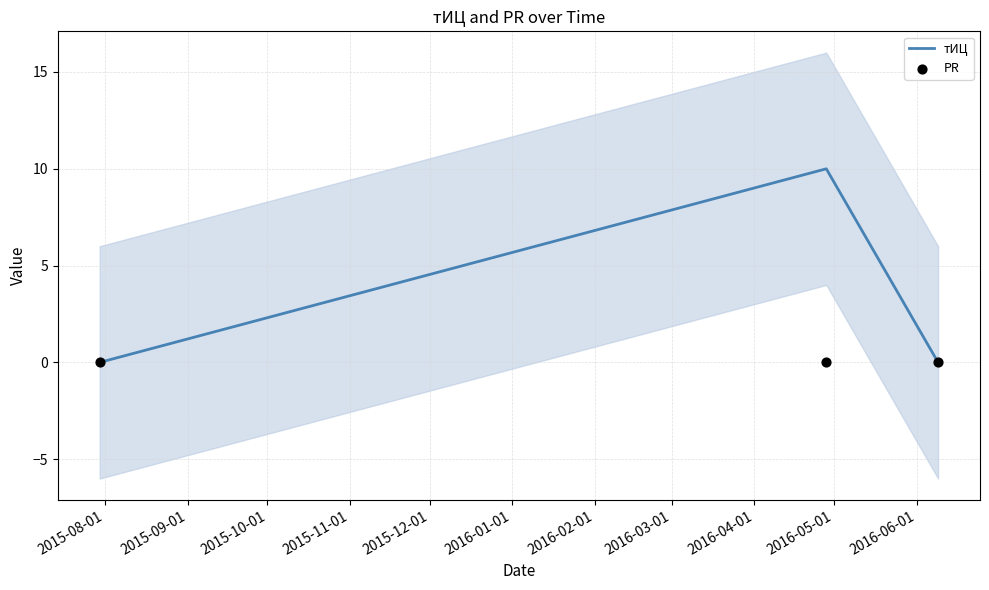

Which series has the widest spread of Y values?

тИЦ